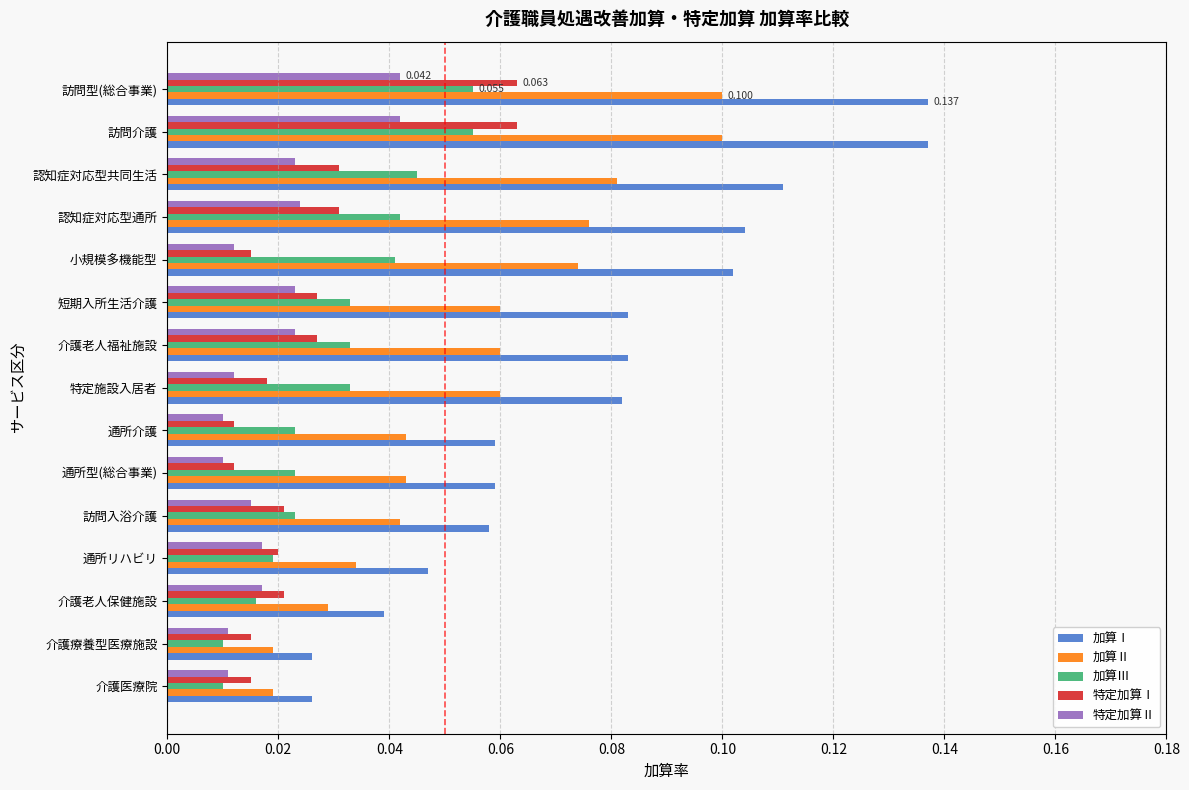

Rank the series by their maximum value, from lowest to highest.

特定加算Ⅱ, 加算Ⅲ, 特定加算Ⅰ, 加算Ⅱ, 加算Ⅰ